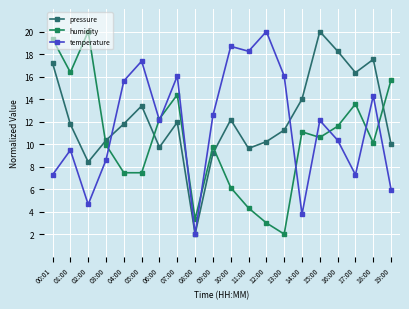

How many data points in pressure are less than 11?

8